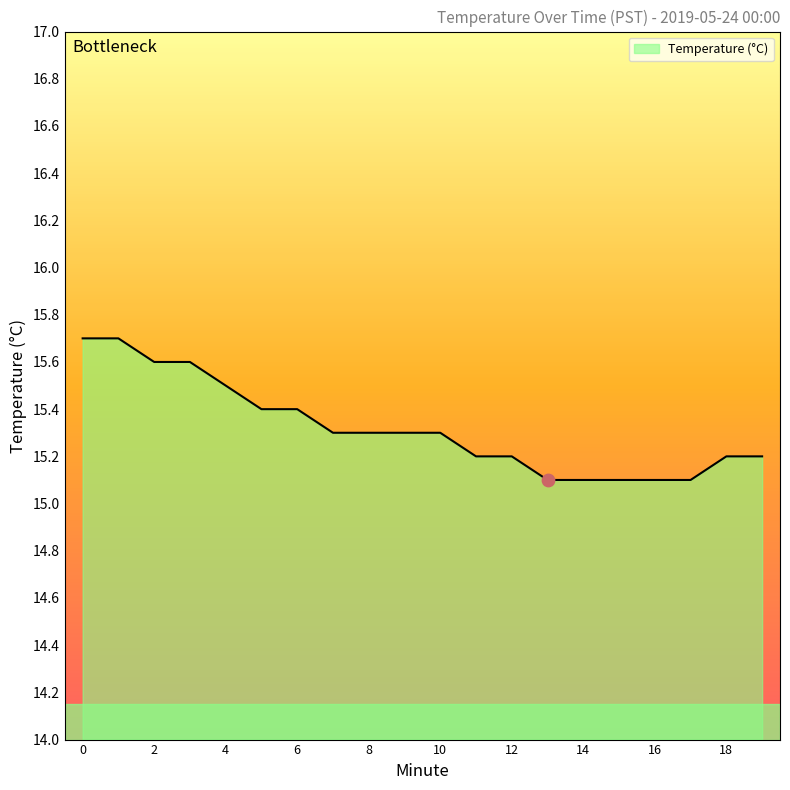

What is the smallest value displayed?

15.1